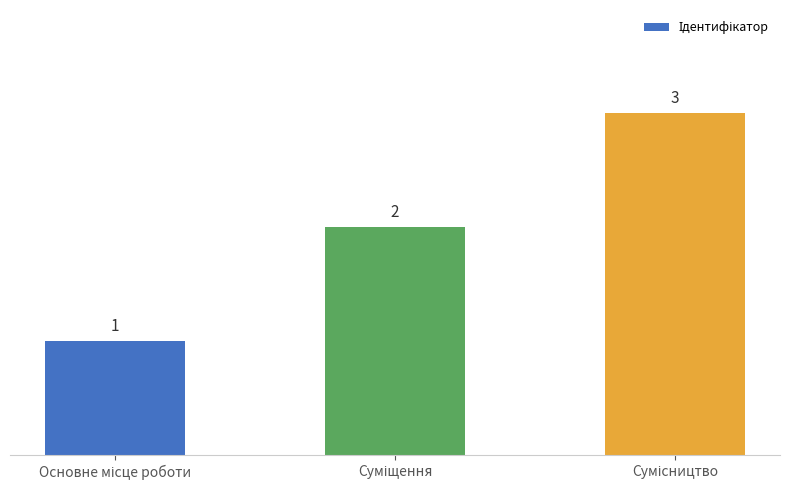

What is the value of the 3rd bar from the left?

3